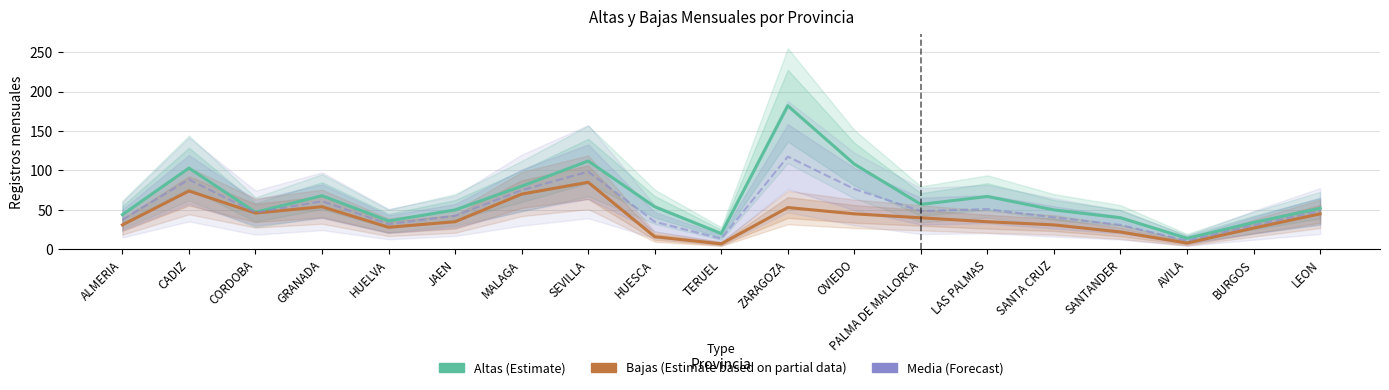

What value does the Media (Forecast) series have at HUELVA?

32.0